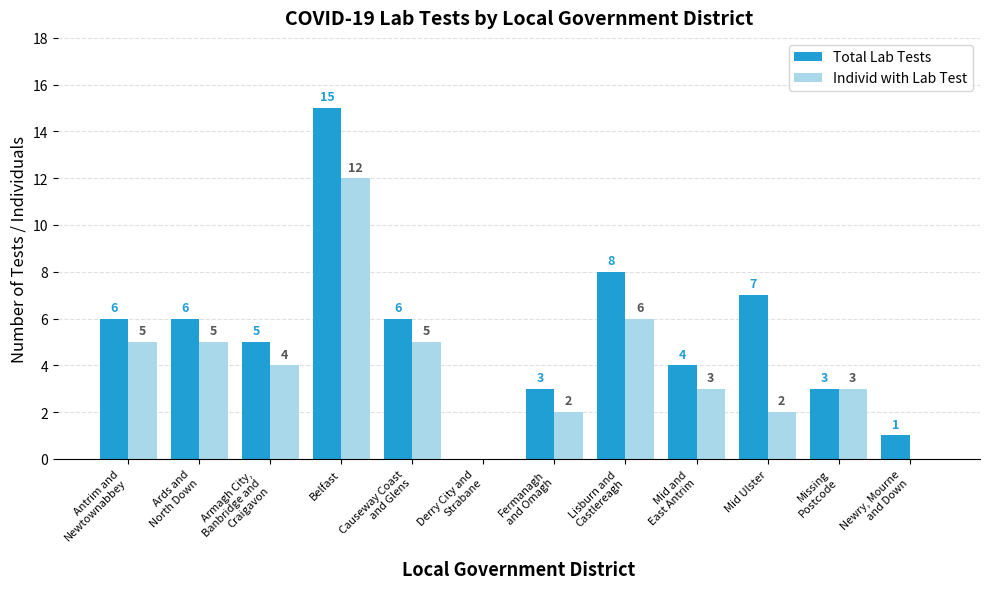

Are the bars horizontal?

No